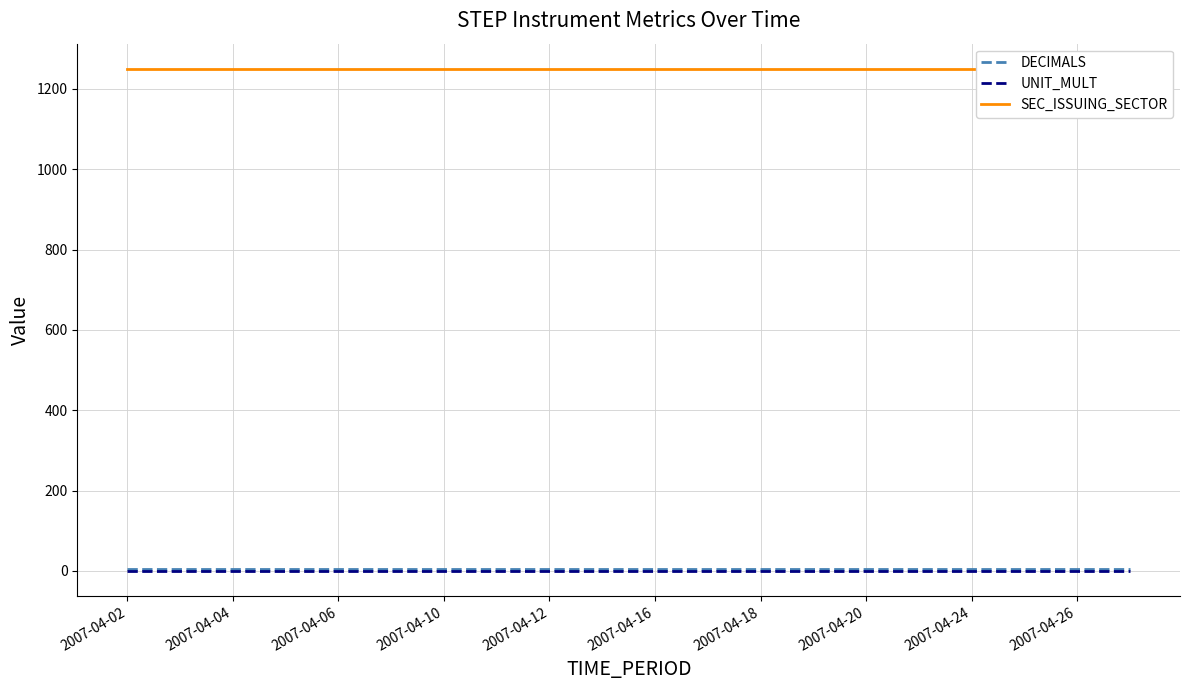

True or false: DECIMALS and UNIT_MULT intersect in this chart.

False